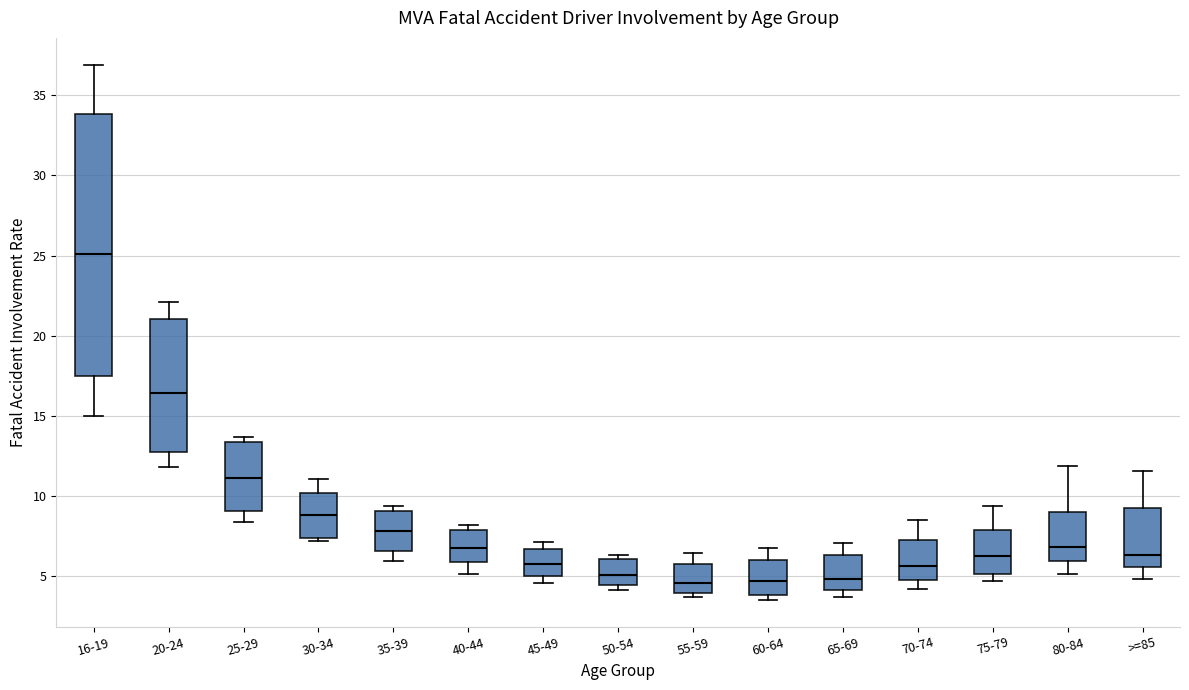

Reading left to right, transcribe this box plot: for each box, give where its median line is, the range the box spans, and where its two whiskers end, as read against the y-axis. The values are not printed on the chart, so give them approximately, as read against the axis.

16-19: median 25.0, box 17.5 to 34.0, whiskers 15.0 to 37.0
20-24: median 16.5, box 13.0 to 21.0, whiskers 12.0 to 22.0
25-29: median 11.0, box 9.0 to 13.5, whiskers 8.5 to 13.5 (just above the box's upper edge)
30-34: median 9.0, box 7.5 to 10.0, whiskers 7.0 to 11.0
35-39: median 8.0, box 6.5 to 9.0, whiskers 6.0 to 9.5
40-44: median 7.0, box 6.0 to 8.0, whiskers 5.0 to 8.0 (just above the box's upper edge)
45-49: median 5.5, box 5.0 to 6.5, whiskers 4.5 to 7.0
50-54: median 5.0, box 4.5 to 6.0, whiskers 4.0 to 6.5
55-59: median 4.5, box 4.0 to 6.0, whiskers 3.5 to 6.5
60-64: median 4.5, box 4.0 to 6.0, whiskers 3.5 to 7.0
65-69: median 5.0, box 4.0 to 6.5, whiskers 3.5 to 7.0
70-74: median 5.5, box 4.5 to 7.5, whiskers 4.0 to 8.5
75-79: median 6.5, box 5.0 to 8.0, whiskers 4.5 to 9.5
80-84: median 7.0, box 6.0 to 9.0, whiskers 5.0 to 12.0
>=85: median 6.5, box 5.5 to 9.0, whiskers 5.0 to 11.5